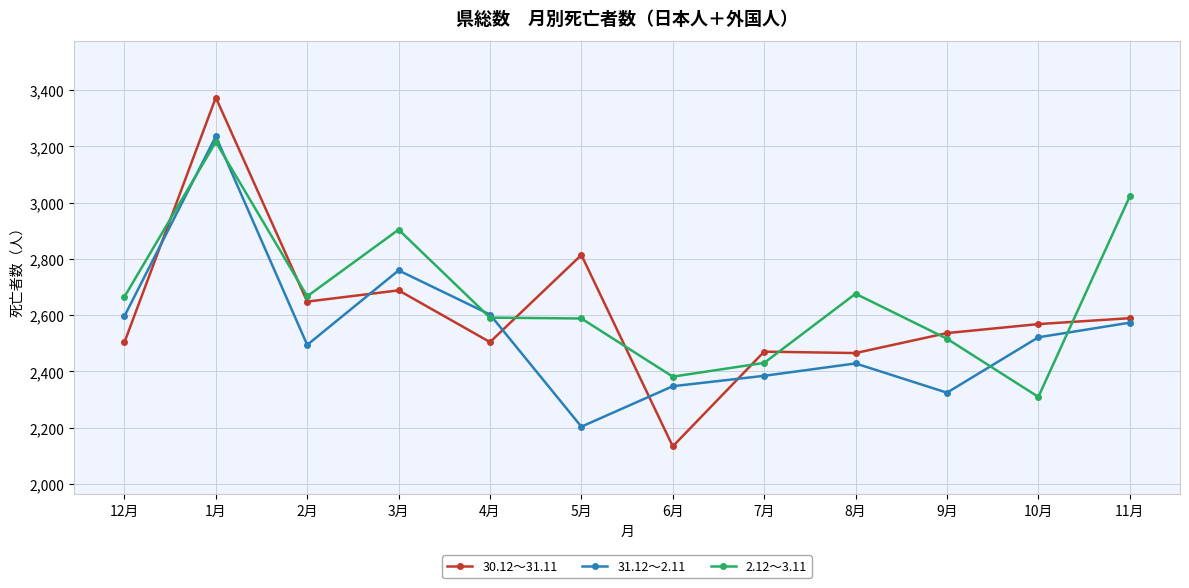

Which series has the largest range (max minus min)?

30.12～31.11